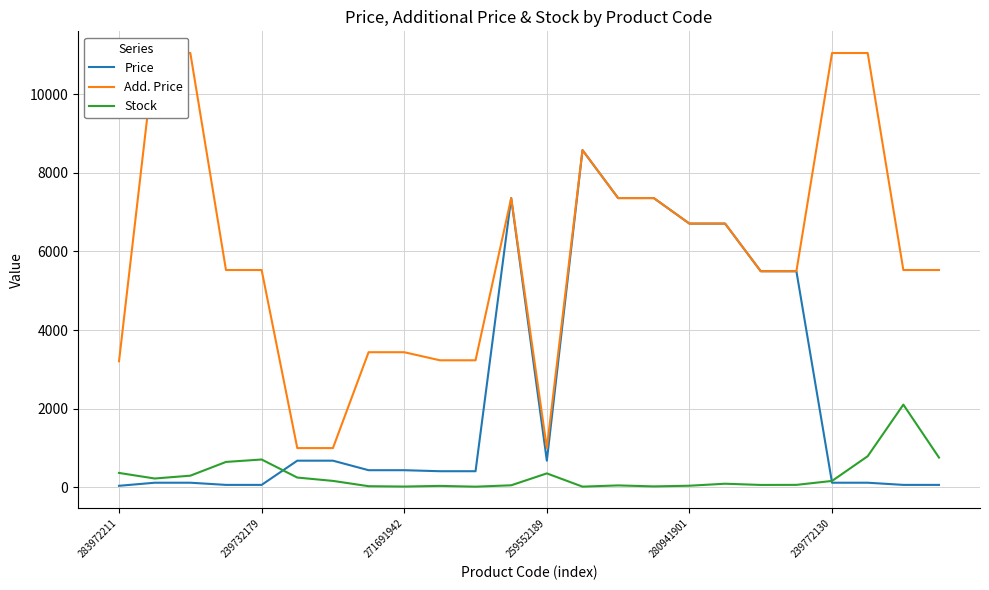

Is this an area chart (filled region under the line)?

No